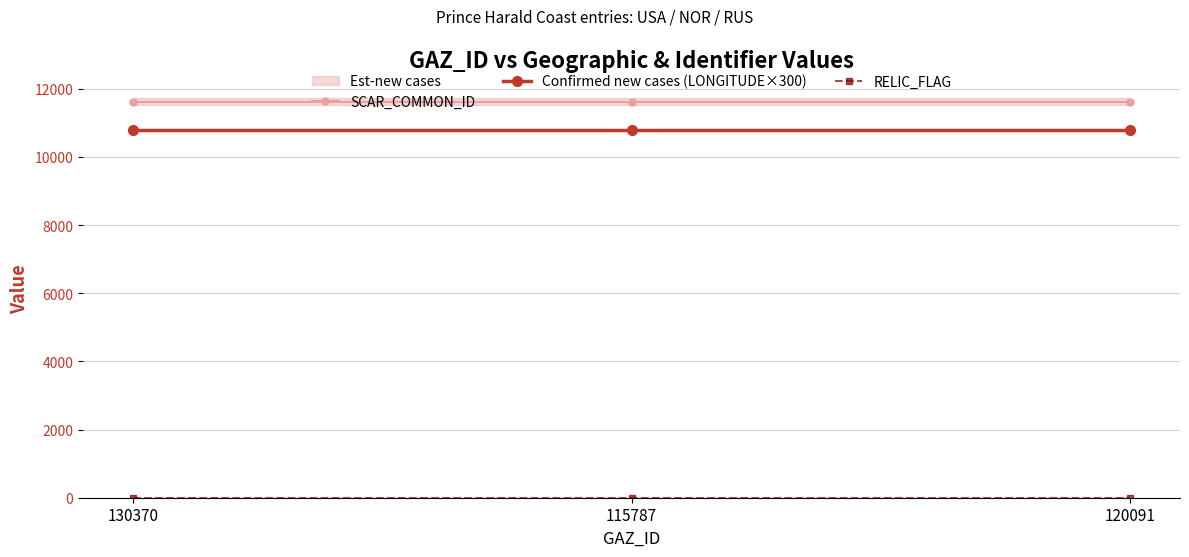

What is the maximum value shown in the chart?

11617